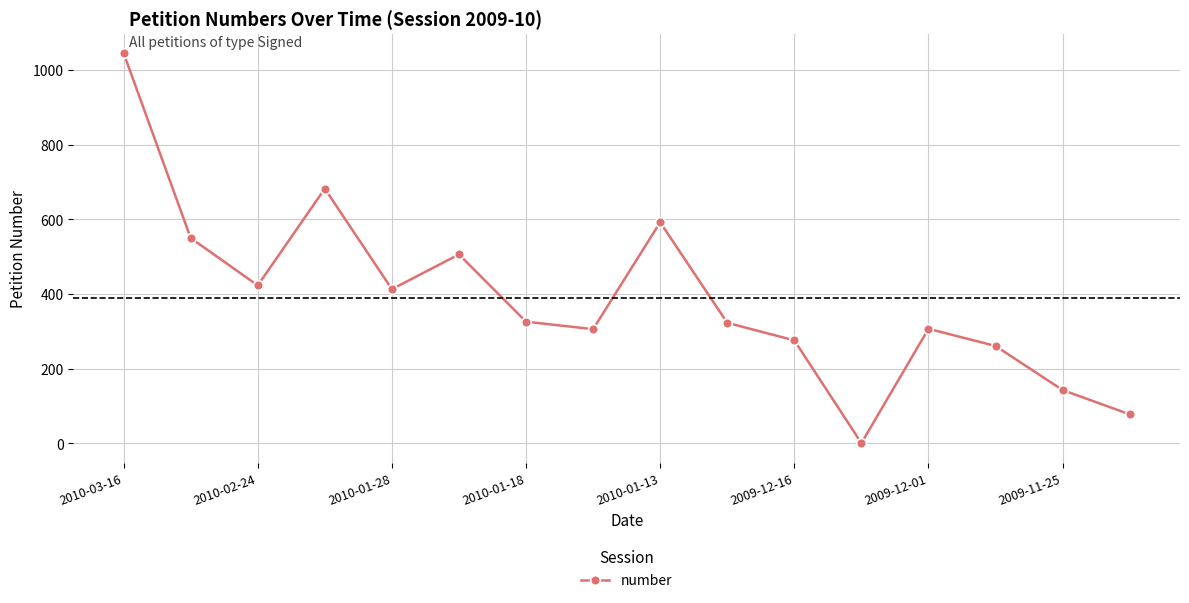

What is the difference between the maximum and second lowest values?

967